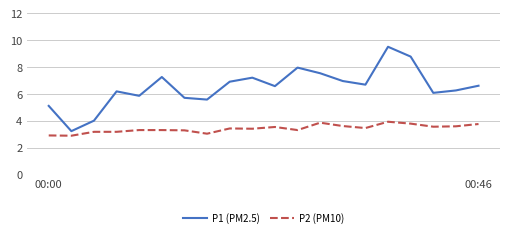

True or false: P1 (PM2.5) and P2 (PM10) cross at least once.

False